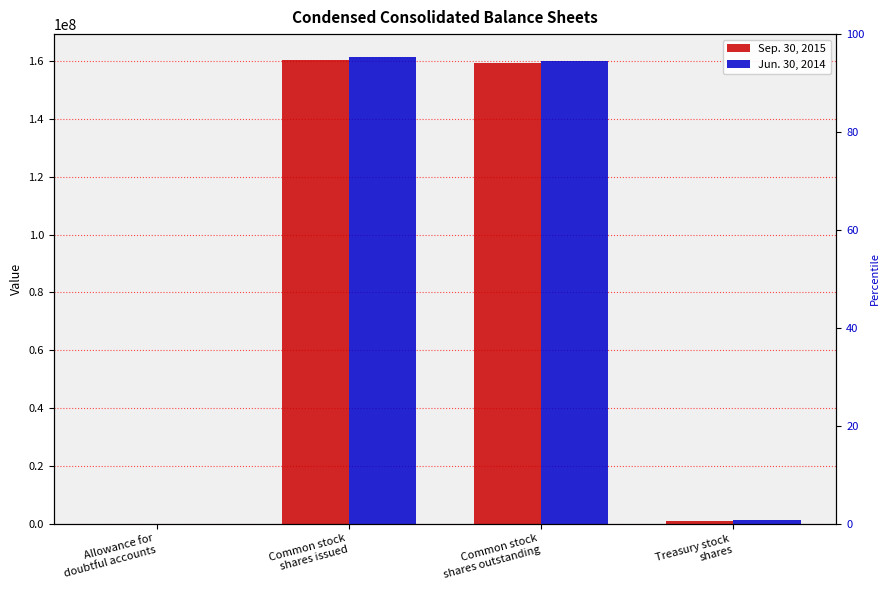

Does the chart contain any negative values?

No